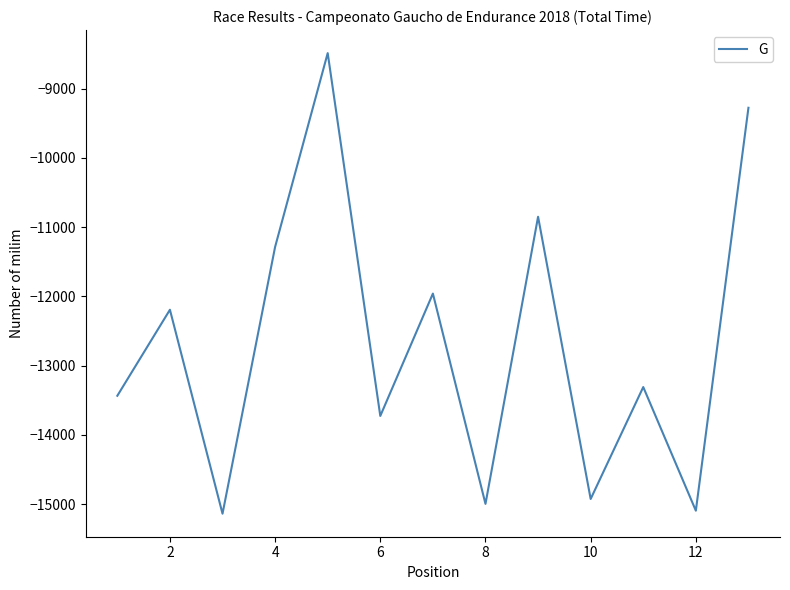

What is the minimum value shown in the chart?

-15139.5